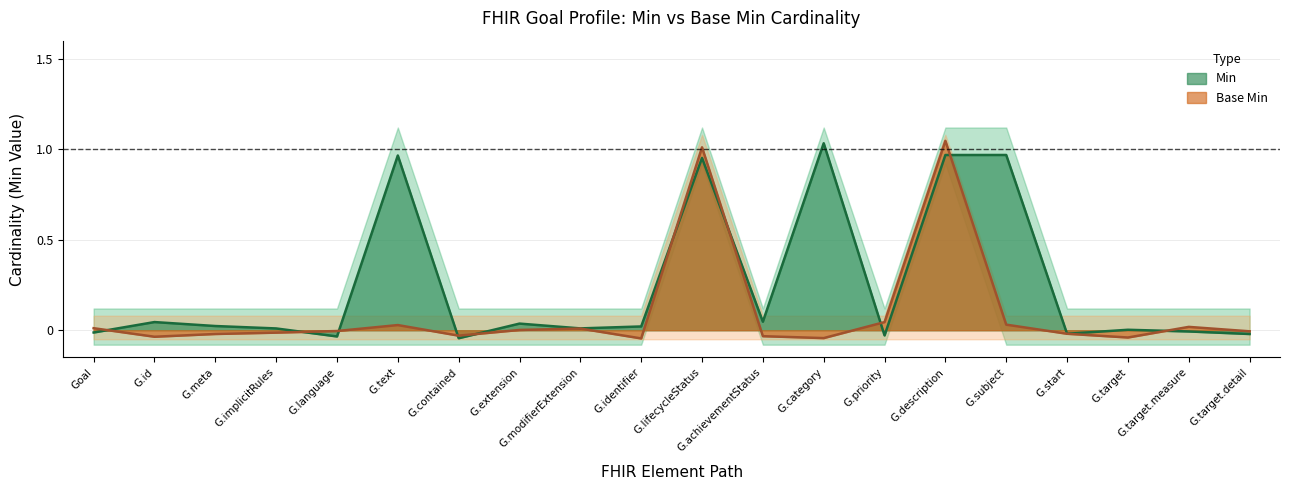

How many intersections are there between Min and Base Min?

12